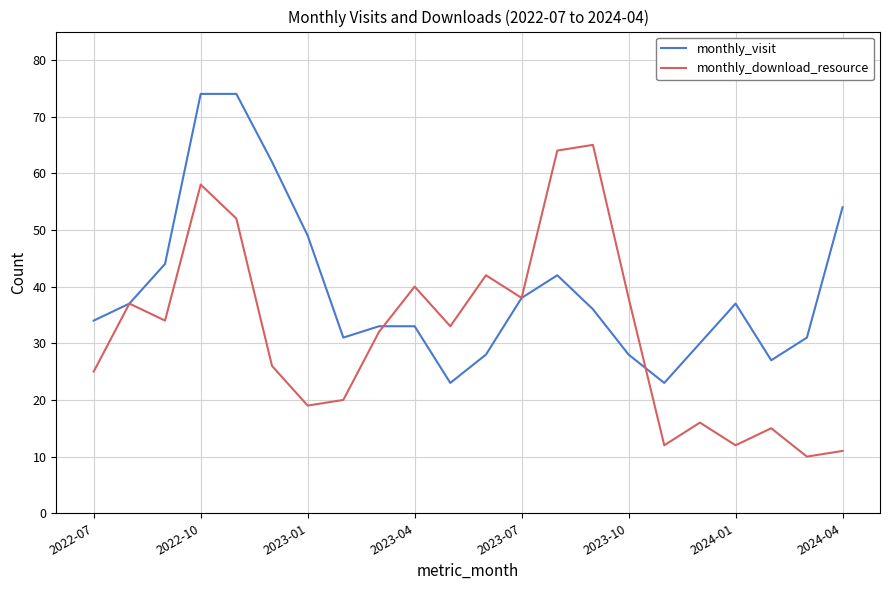

What is the maximum value for monthly_visit?

74